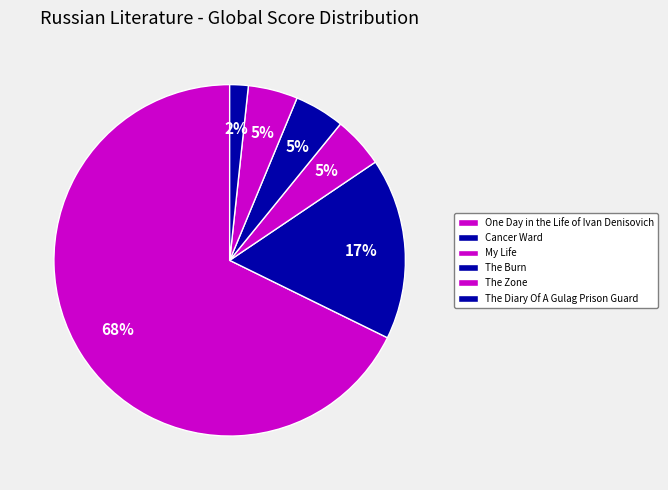

What portion of the pie excludes One Day in the Life of Ivan Denisovich?

32.3%